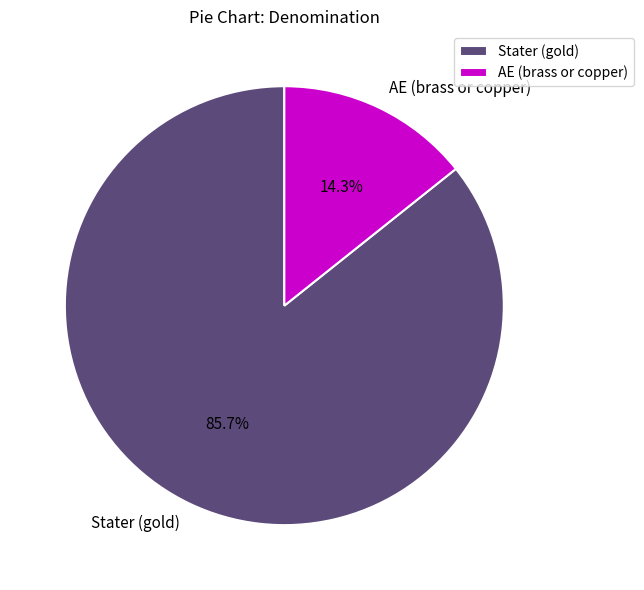

To the nearest percent, what is the difference between the largest and smallest slice percentages?

71%